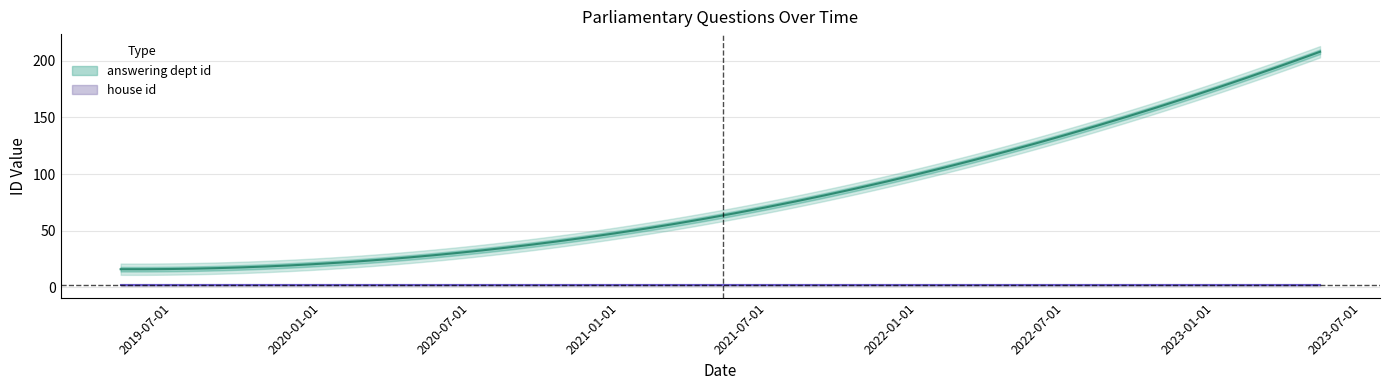

What is the label of the 3rd point from the left?

2019-04-29